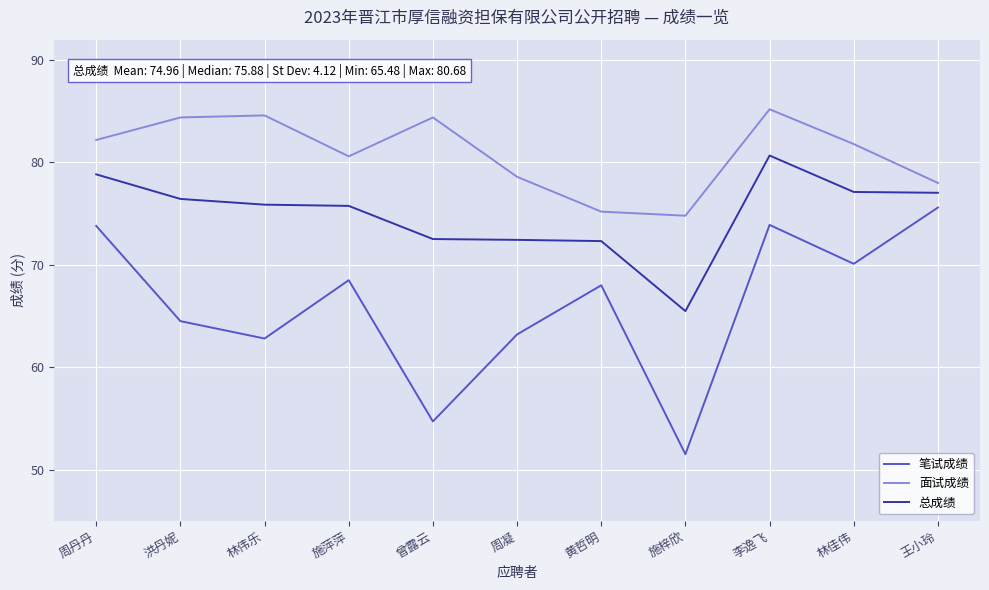

What position from the left is 李逸飞?

9